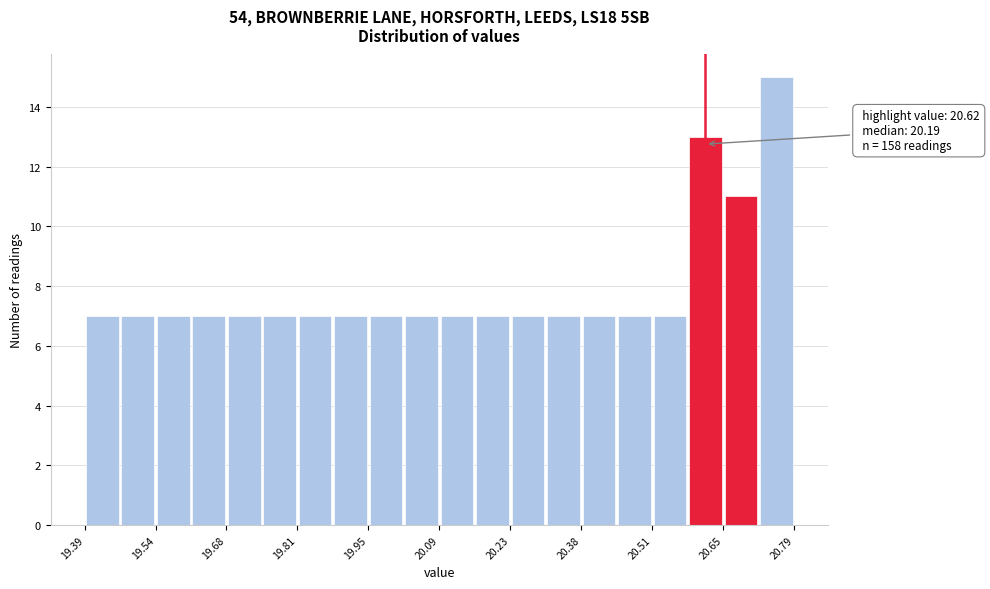

Around what value on the x-axis is the tallest bar? Give the approximate position of its centre, as read against the axis.

20.76